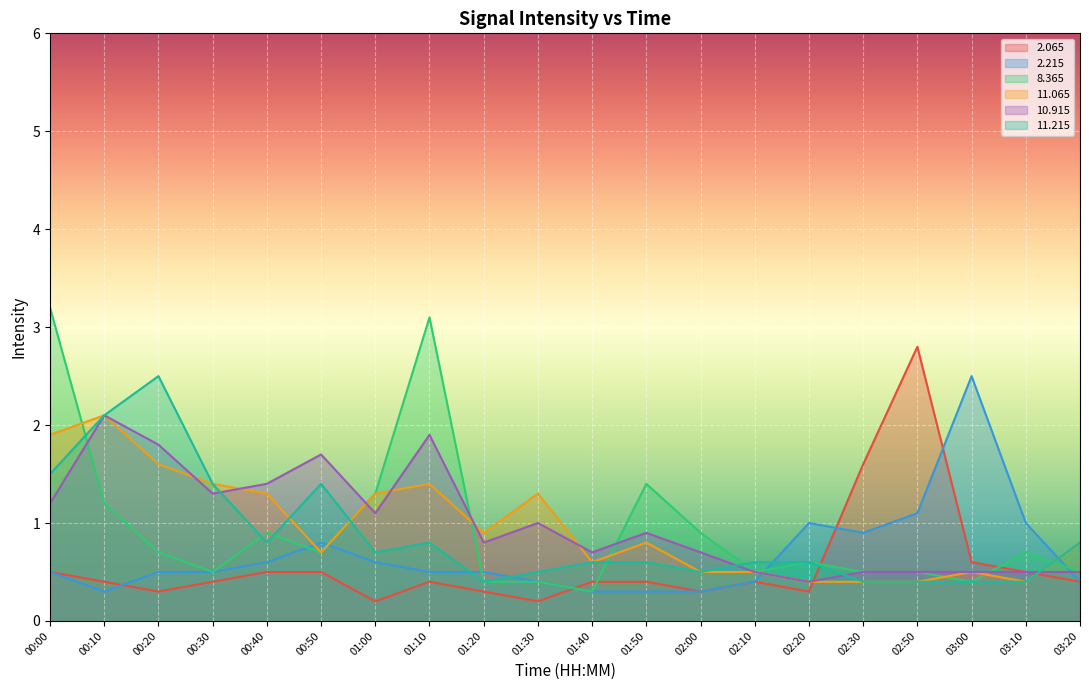

True or false:  11.215 has a value of 0.4 at 02:30.

True